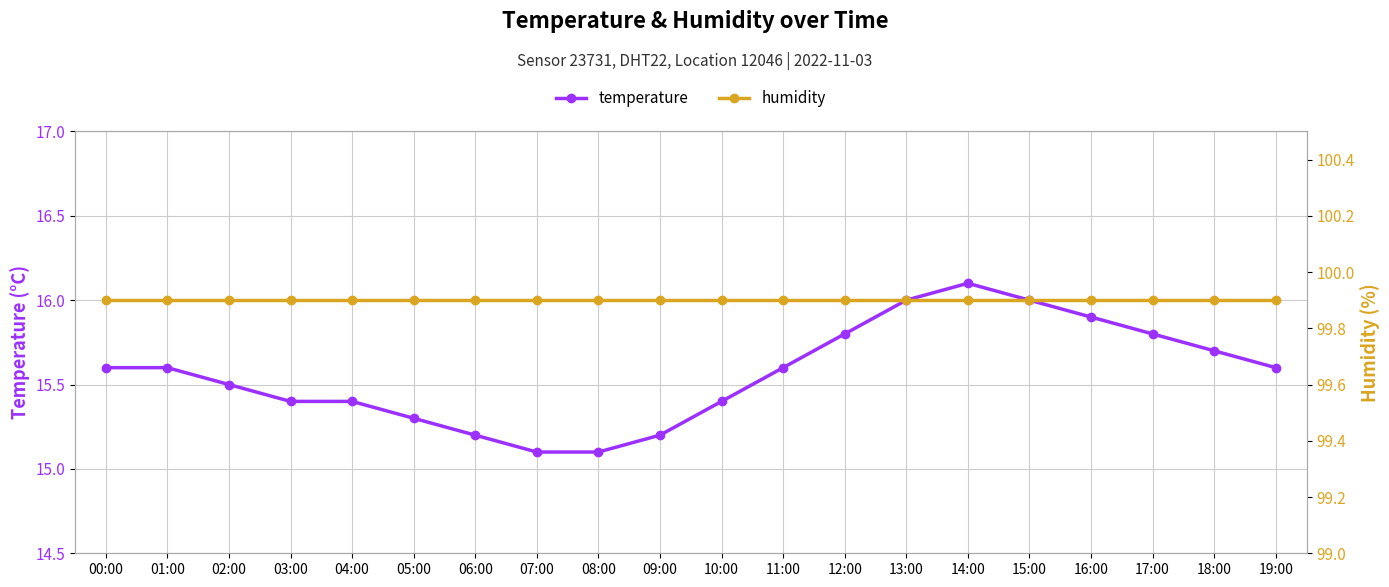

True or false: humidity has a value of 158.5 at 15:00.

False